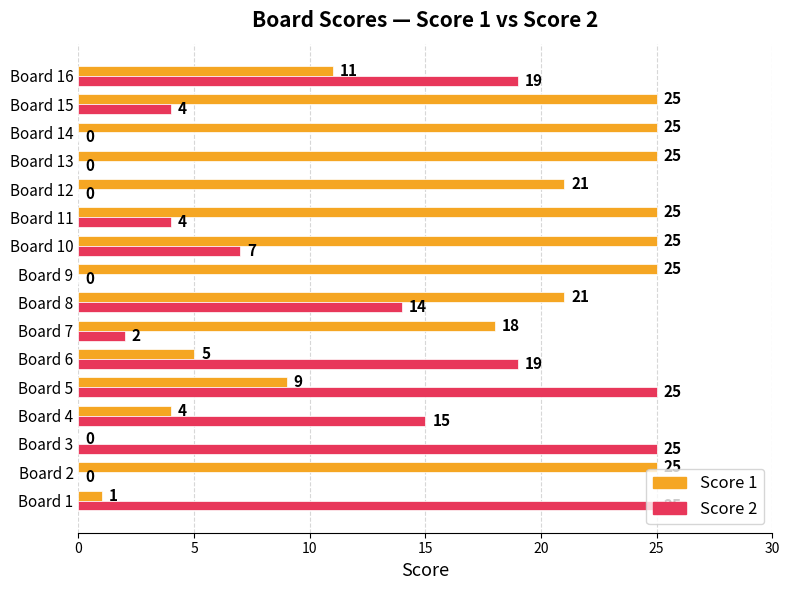

What is the sum of the Score 1 values at Board 4 and Board 5?

13